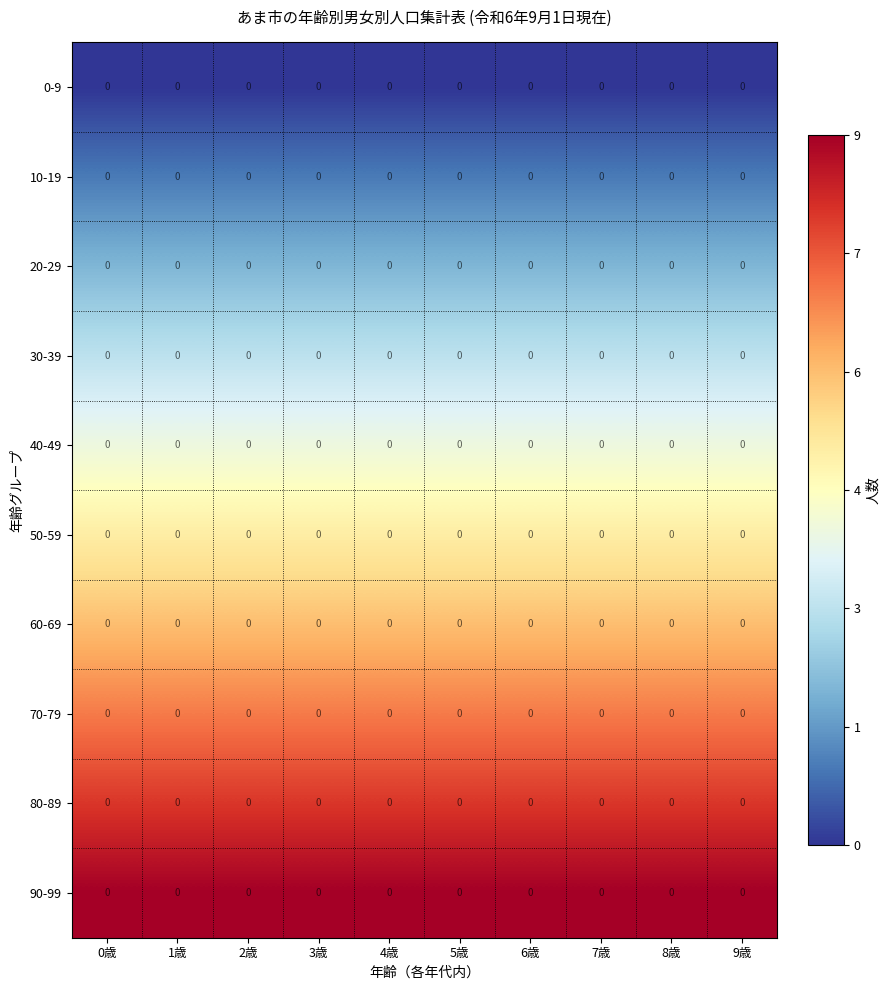

Which category has the highest value in the 0-9 series?

0歳